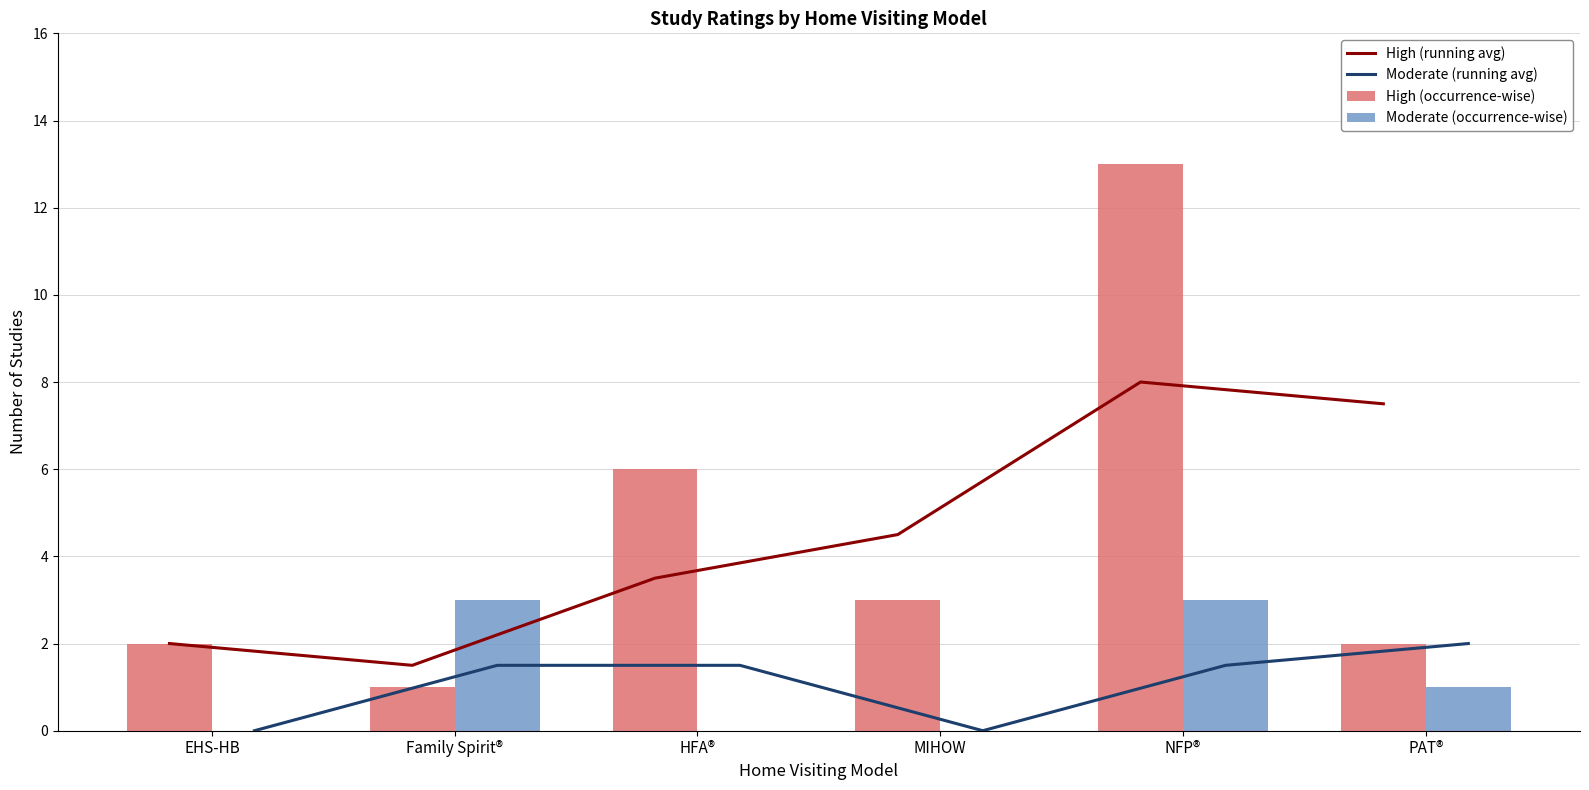

Rank the series by their maximum value, from lowest to highest.

Moderate (running avg), Moderate (occurrence-wise), High (running avg), High (occurrence-wise)